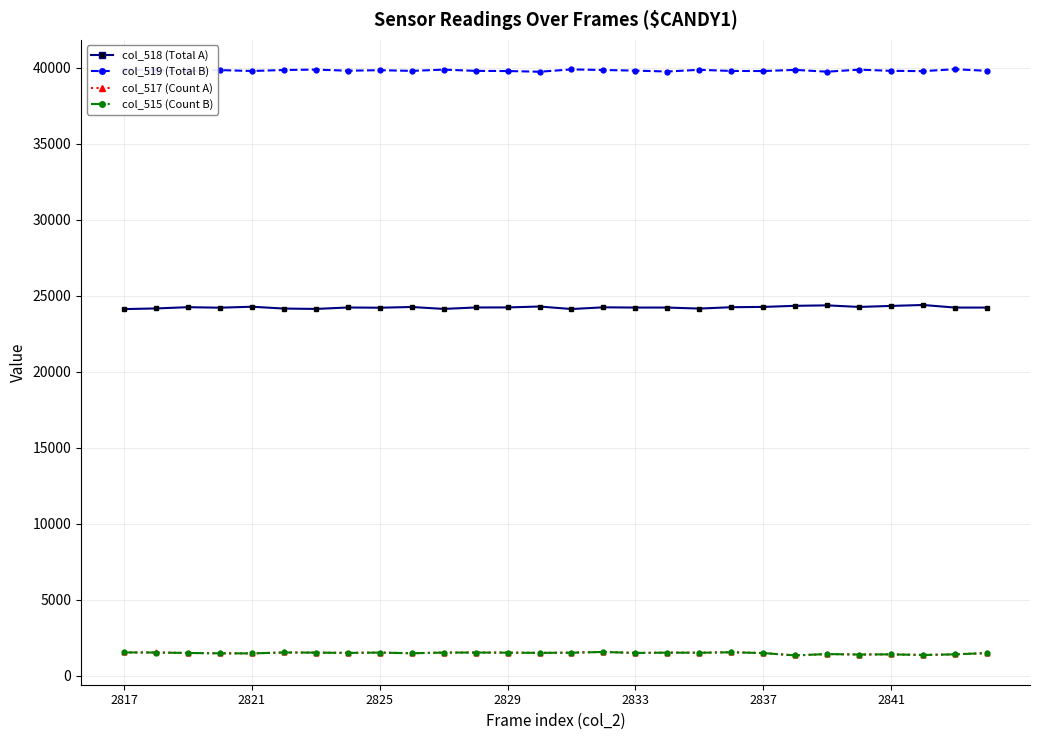

What is the value of the col_517 (Count A) point at the 7th from the left?

1519